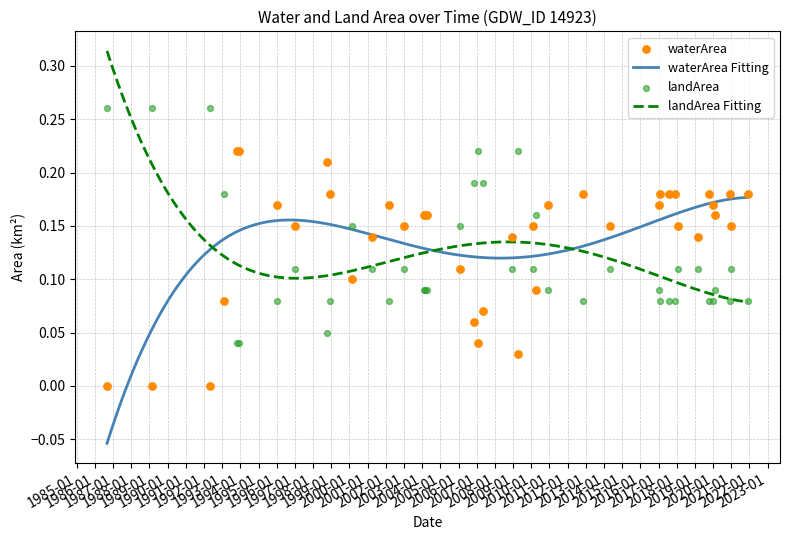

What is the total value across all series at 2001_04?

0.2